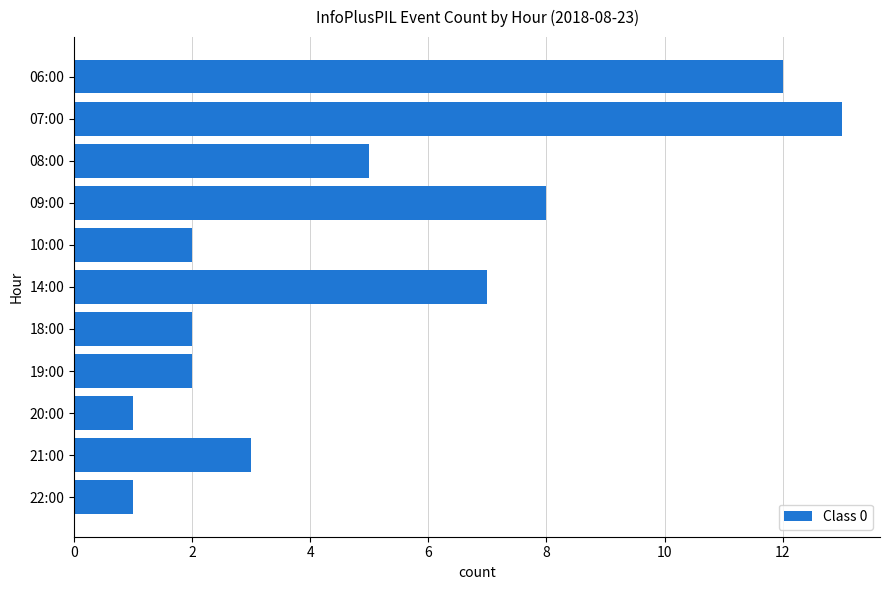

Which category has the highest value across all series?

07:00